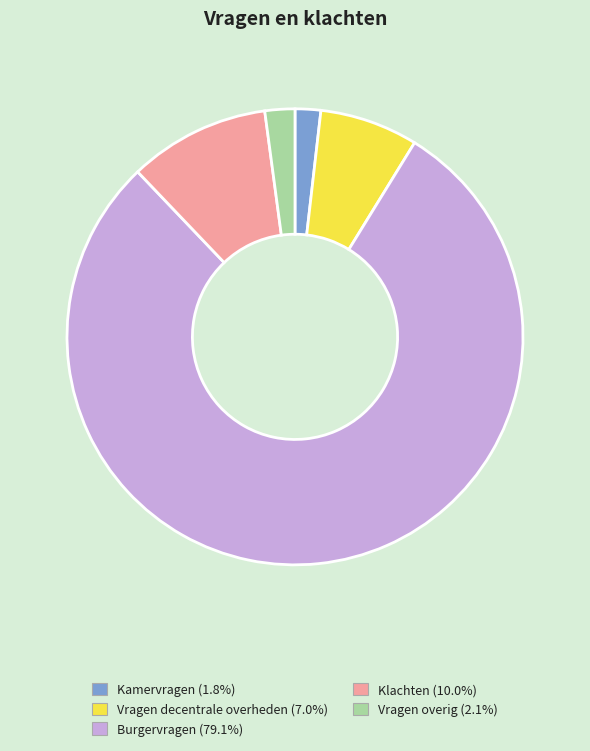

Which slice is the largest?

Burgervragen